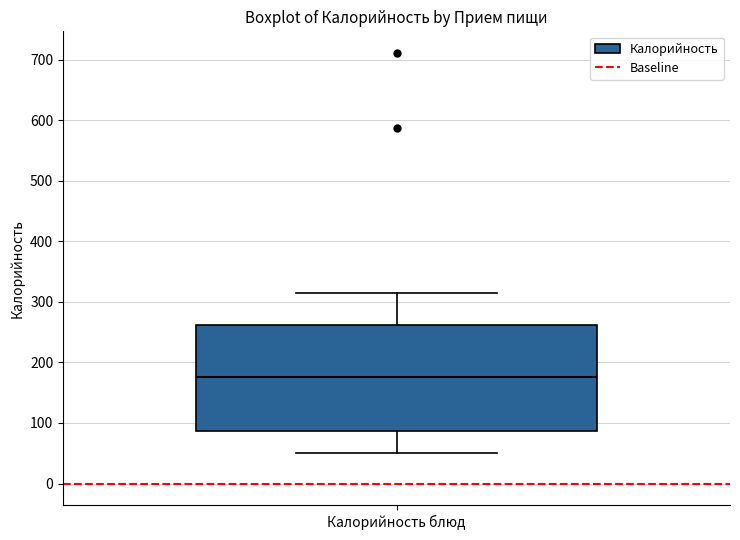

Read this box plot against the y-axis: the position of the median line, the range covered by the box, and the ends of both whiskers. The values are not printed on the chart, so give them approximately, as read against the axis.

median 180, box 90 to 260, whiskers 50 to 310